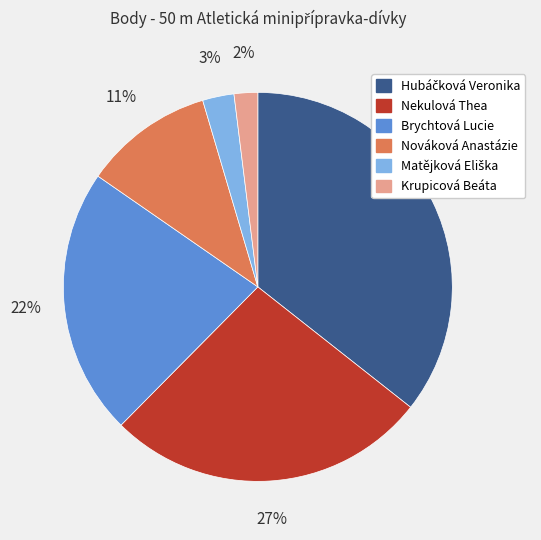

Approximately how many times larger is the value at Brychtová Lucie compared to Nekulová Thea?

0.8